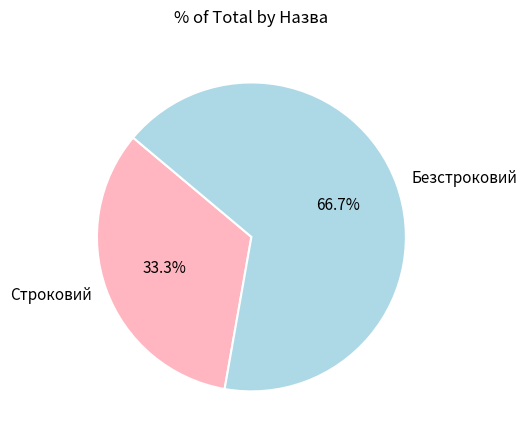

To the nearest percent, what portion does Строковий represent?

33%